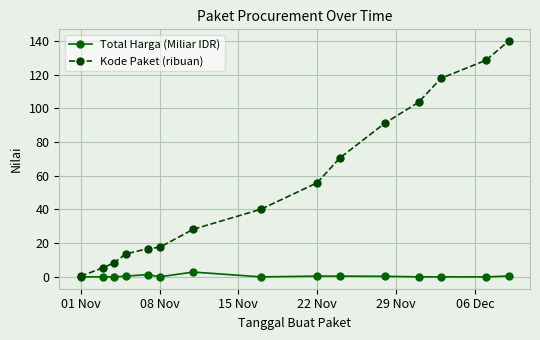

Rank the series by their maximum value, from highest to lowest.

Kode Paket (ribuan), Total Harga (Miliar IDR)